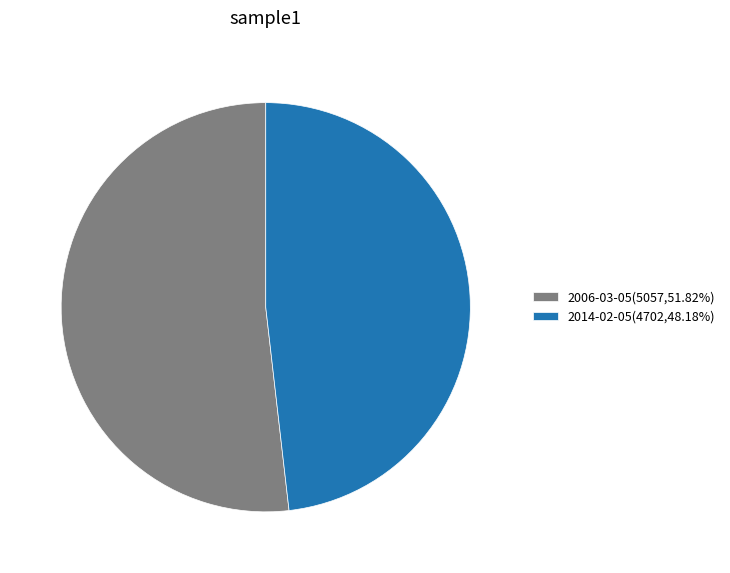

True or false: 2006-03-05 accounts for 52% of the total.

True